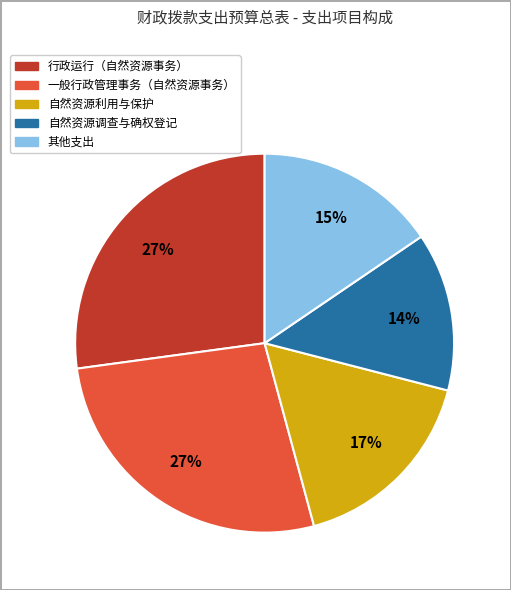

To the nearest percent, what is the average slice percentage?

20%